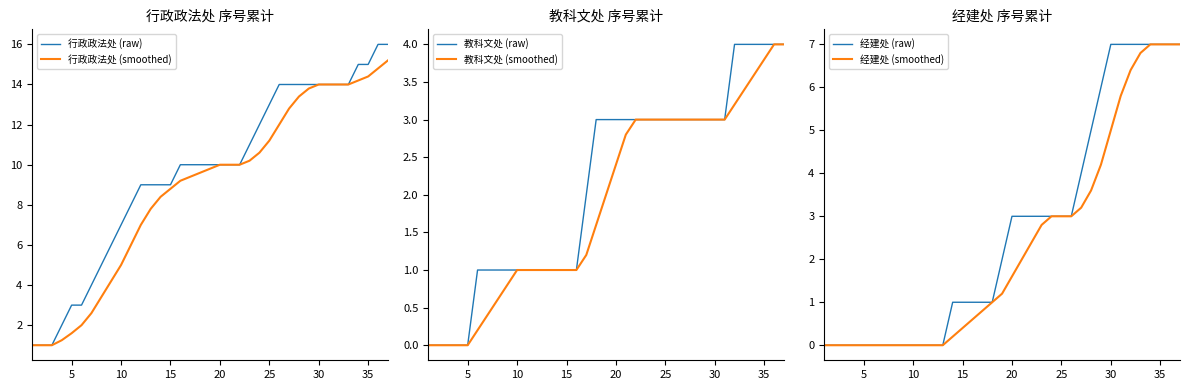

True or false: 经建处 (smoothed) and 经建处 (raw) intersect in this chart.

False